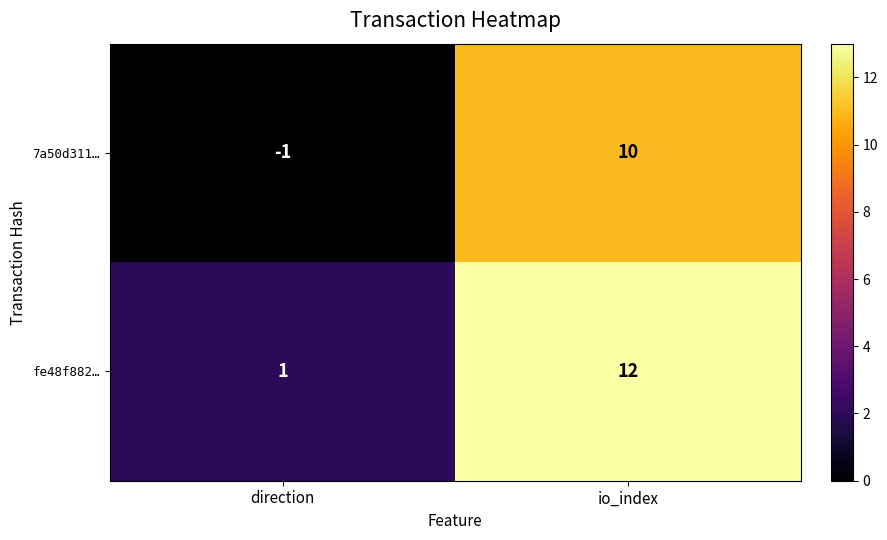

What is the sum of the 7a50d311… values at direction and io_index?

9